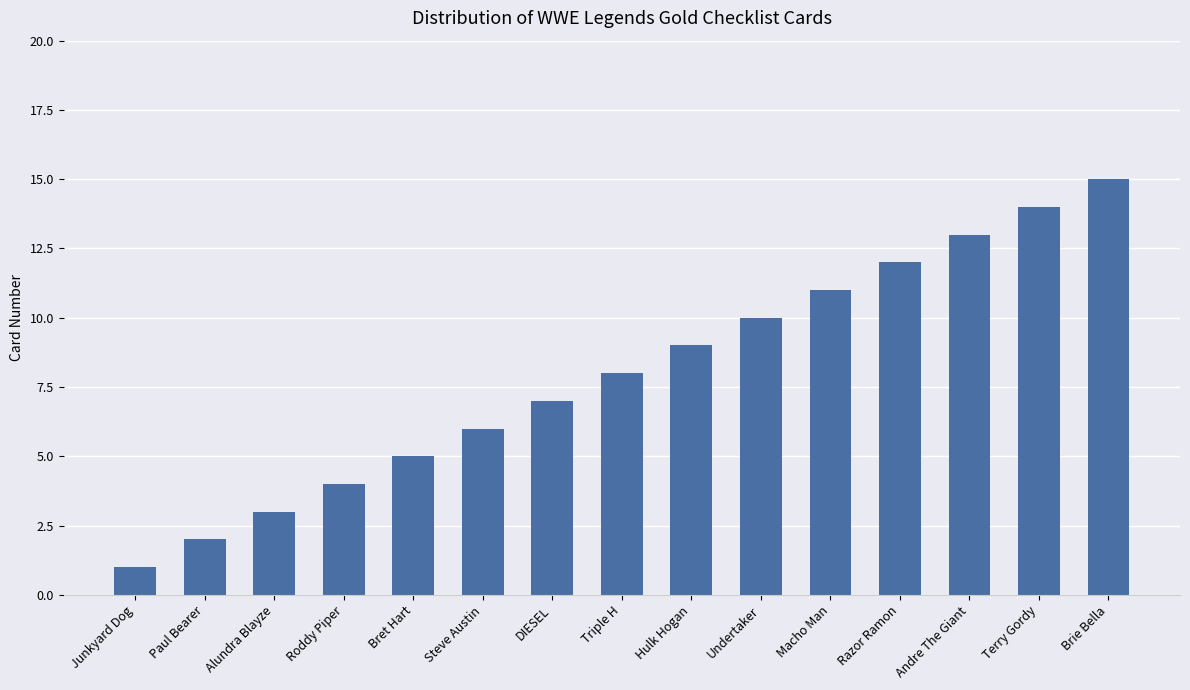

Reading right to left, extract all data points from this chart.

Brie Bella=15	Terry Gordy=14	Andre The Giant=13	Razor Ramon=12	Macho Man=11	Undertaker=10	Hulk Hogan=9	Triple H=8	DIESEL=7	Steve Austin=6	Bret Hart=5	Roddy Piper=4	Alundra Blayze=3	Paul Bearer=2	Junkyard Dog=1